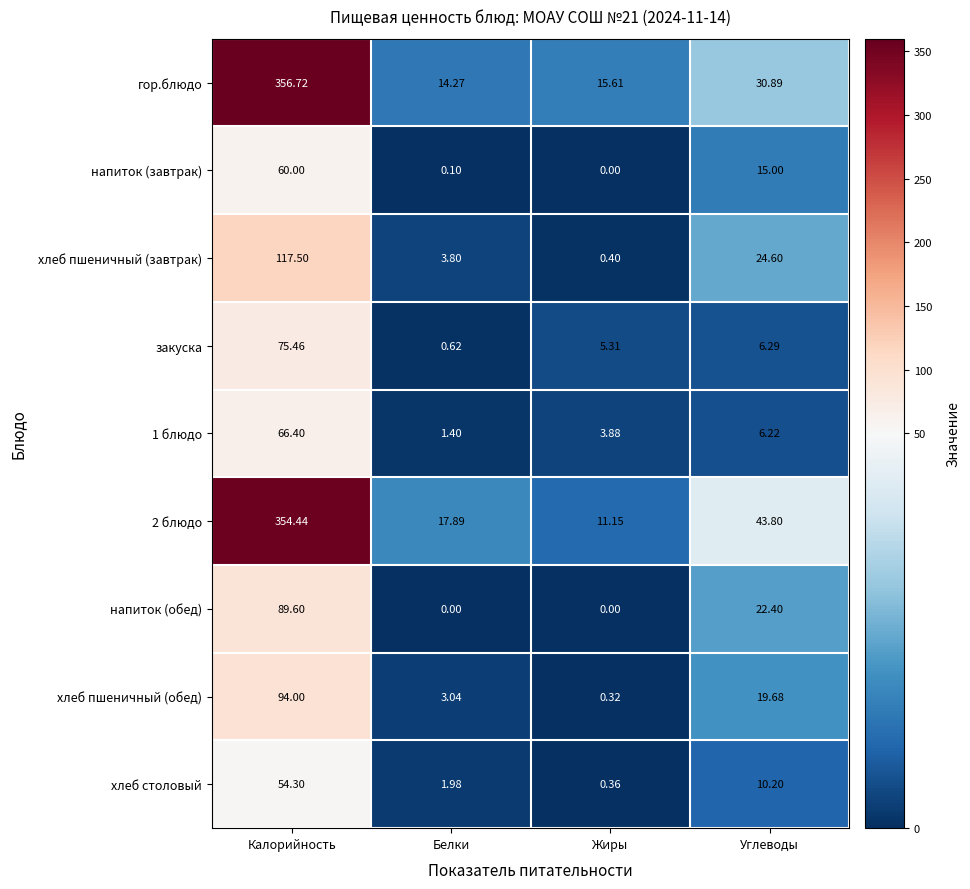

Count the number of categories in the chart.

4